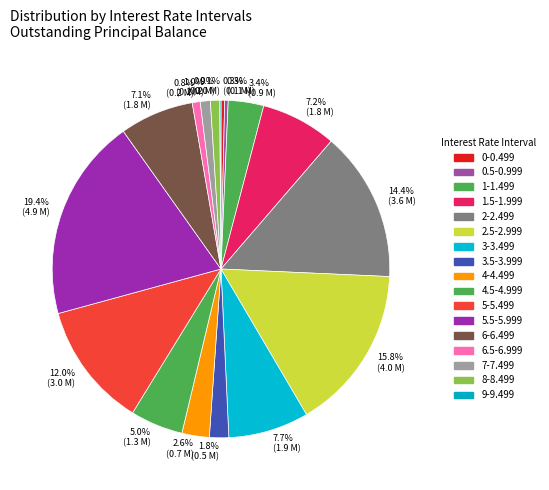

What is the smallest slice in the pie chart?

9-9.499